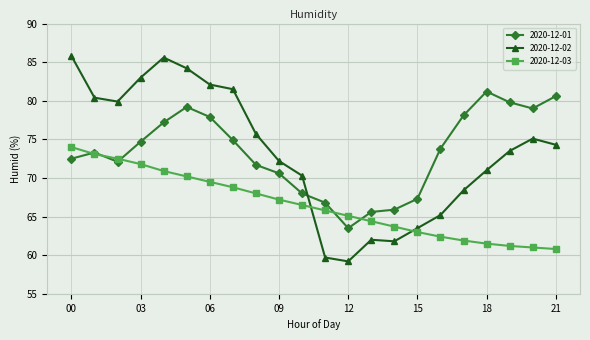

What is the minimum value for 2020-12-01?

63.5